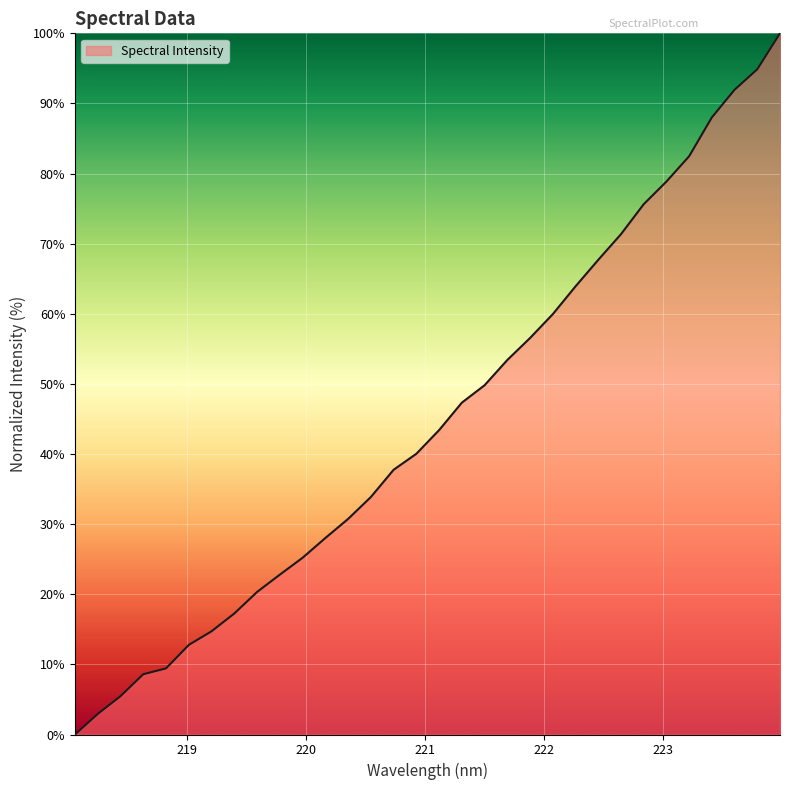

What is the difference between the maximum and minimum values?

100.0